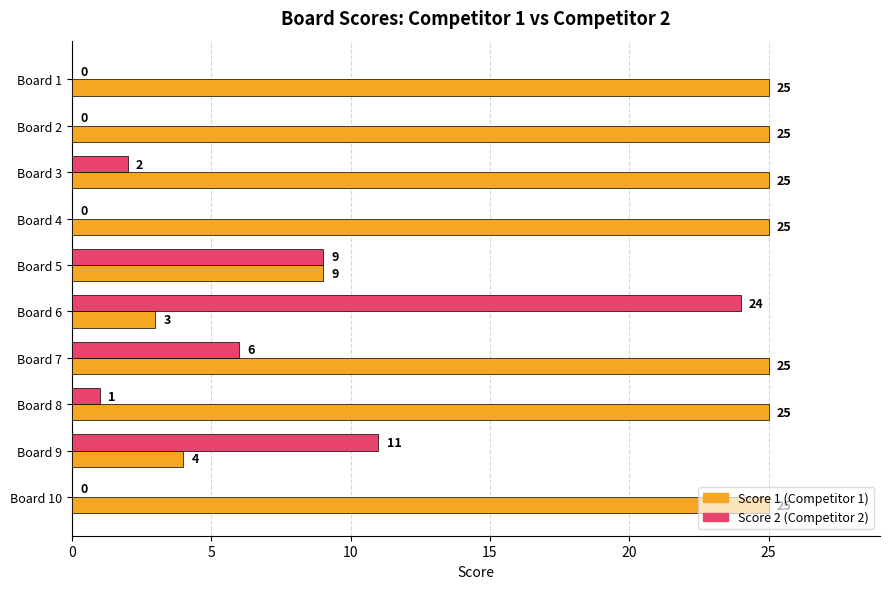

What is the total value across all series at Board 7?

31